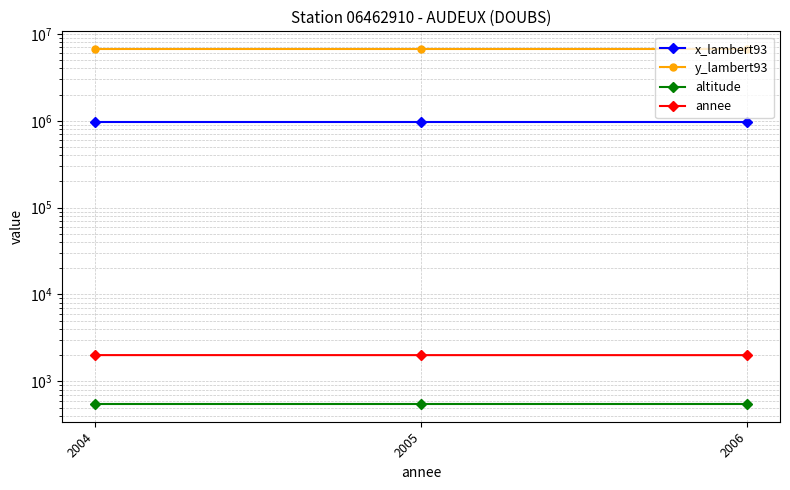

True or false: annee has a value of 2006 at 2004.

True